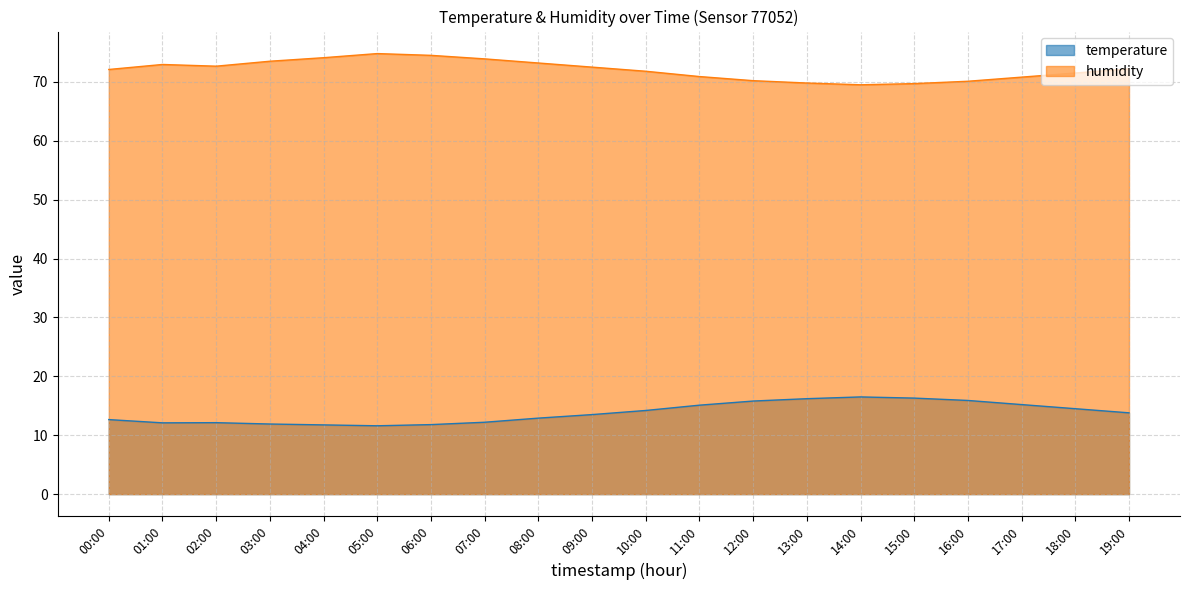

At which category is the sum across all series the highest?

05:00